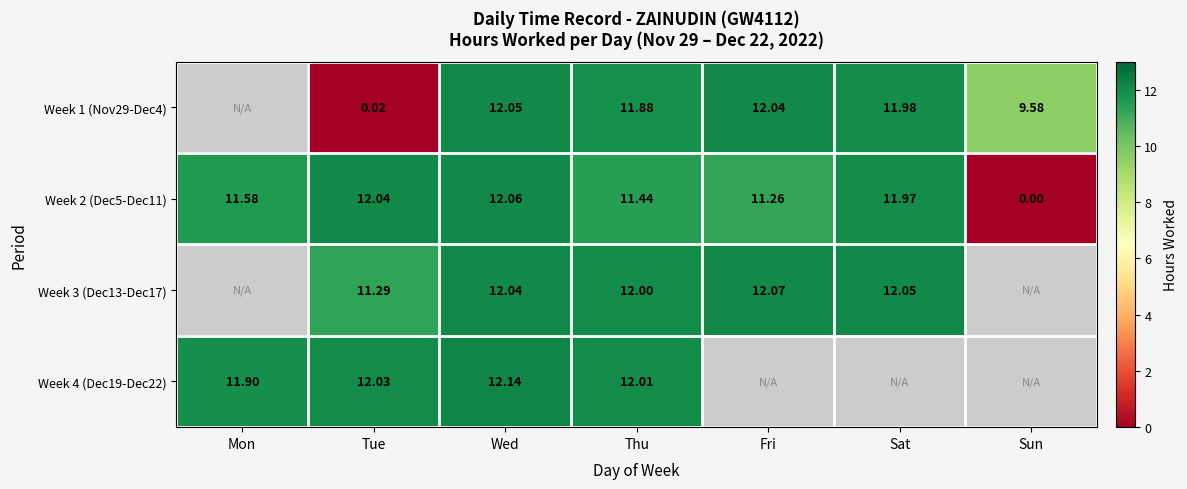

Is it true that Week 3 (Dec13-Dec17) equals 12.1 at Sat?

True